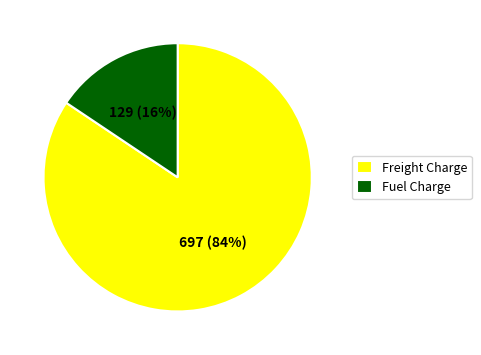

What percentage is the Fuel Charge slice, to the nearest percent?

16%